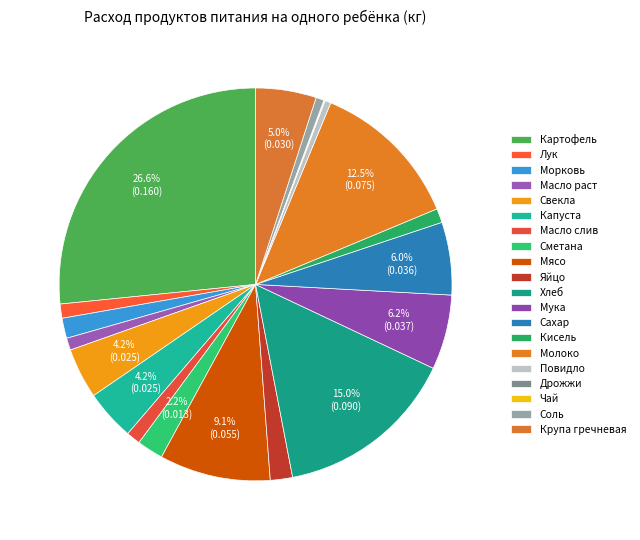

To the nearest percent, what is the combined percentage of Повидло and Капуста?

5%